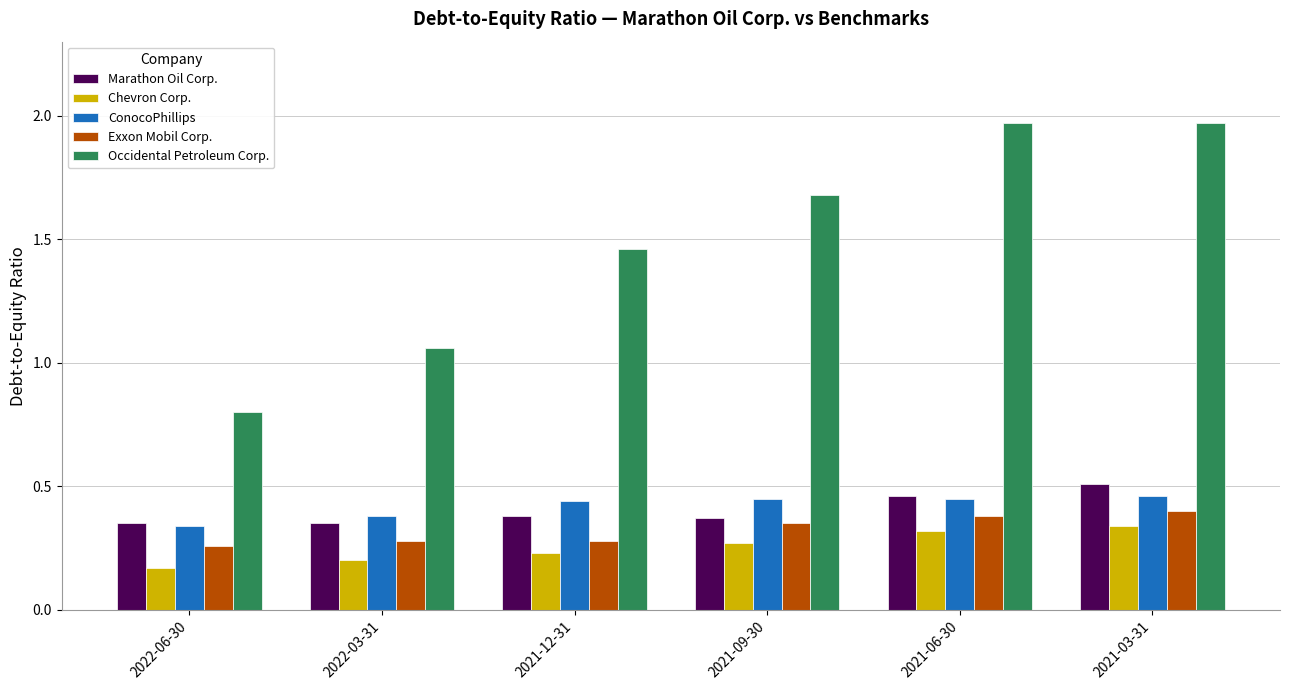

What is the sum of the ConocoPhillips values at 2021-09-30 and 2022-03-31?

0.8